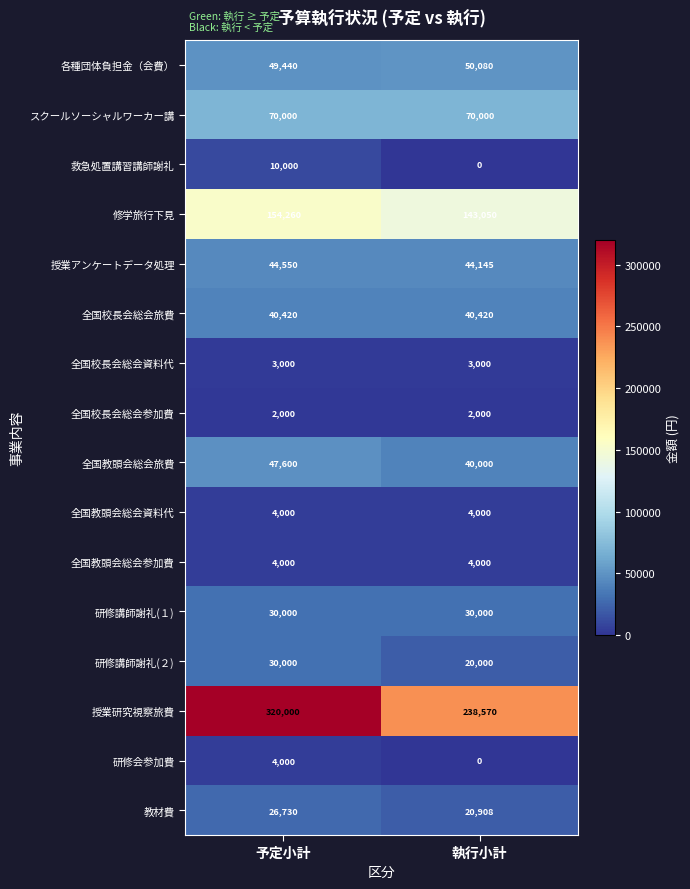

Between 予定小計 and 執行小計, which series saw the biggest shift?

授業研究視察旅費